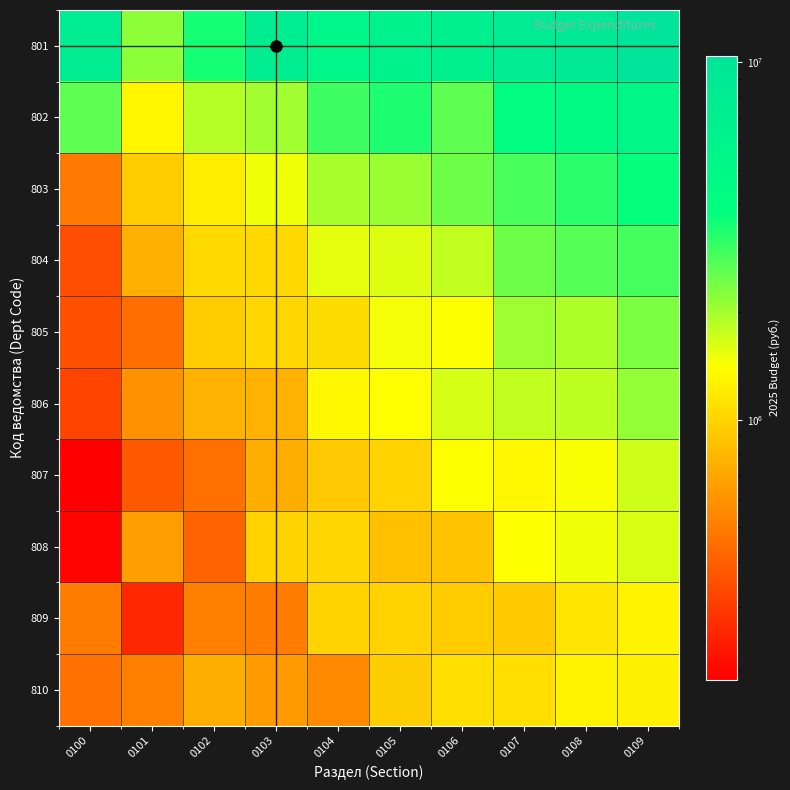

Reading right to left, what are all the values shown in this chart?

801: 0109=10433088.1	0108=9029041.8	0107=8077997.3	0106=7078009.3	0105=6299329.2	0104=5365997.0	0103=7823845.0	0102=3475357.2	0101=2187270.1	0100=7823845.0
802: 0109=5091702.3	0108=4590912.5	0107=4106169.6	0106=2643775.0	0105=3416221.3	0104=2984954.9	0103=2010292.2	0102=1854036.3	0101=1300557.5	0100=2643775.0
803: 0109=3725921.3	0108=3228035.0	0107=2849847.6	0106=2479405.7	0105=2069746.9	0104=1972593.1	0103=1478947.9	0102=1215972.5	0101=929044.9	0100=485454.5
804: 0109=2904198.7	0108=2732816.0	0107=2474442.8	0106=1782525.8	0105=1585262.1	0104=1553772.4	0103=1023225.2	0102=1046207.3	0101=757117.2	0100=349836.9
805: 0109=2331261.1	0108=1929390.0	0107=2054660.2	0106=1417194.3	0105=1447588.5	0104=1061019.1	0103=1020076.2	0102=942116.5	0101=448836.1	0100=352306.9
806: 0109=2127603.8	0108=1798950.0	0107=1780747.0	0106=1636416.1	0105=1387566.4	0104=1318125.6	0103=759093.9	0102=773355.1	0101=593367.3	0100=322522.2
807: 0109=1699919.5	0108=1426181.5	0107=1321233.8	0106=1414368.8	0105=992817.4	0104=908624.4	0103=734093.7	0102=451185.1	0101=383705.7	0100=187103.4
808: 0109=1614503.6	0108=1478428.7	0107=1407730.7	0106=877761.1	0105=849357.8	0104=1011122.4	0103=993443.5	0102=412275.3	0101=651098.5	0100=195462.1
809: 0109=1273702.8	0108=1155491.2	0107=920668.1	0106=943226.8	0105=978315.7	0104=987107.3	0103=502379.0	0102=512566.2	0101=259244.5	0100=496746.3
810: 0109=1246897.8	0108=1285483.6	0107=1080638.6	0106=1080392.5	0105=956622.4	0104=559797.1	0103=636107.5	0102=743606.4	0101=518778.7	0100=464803.1